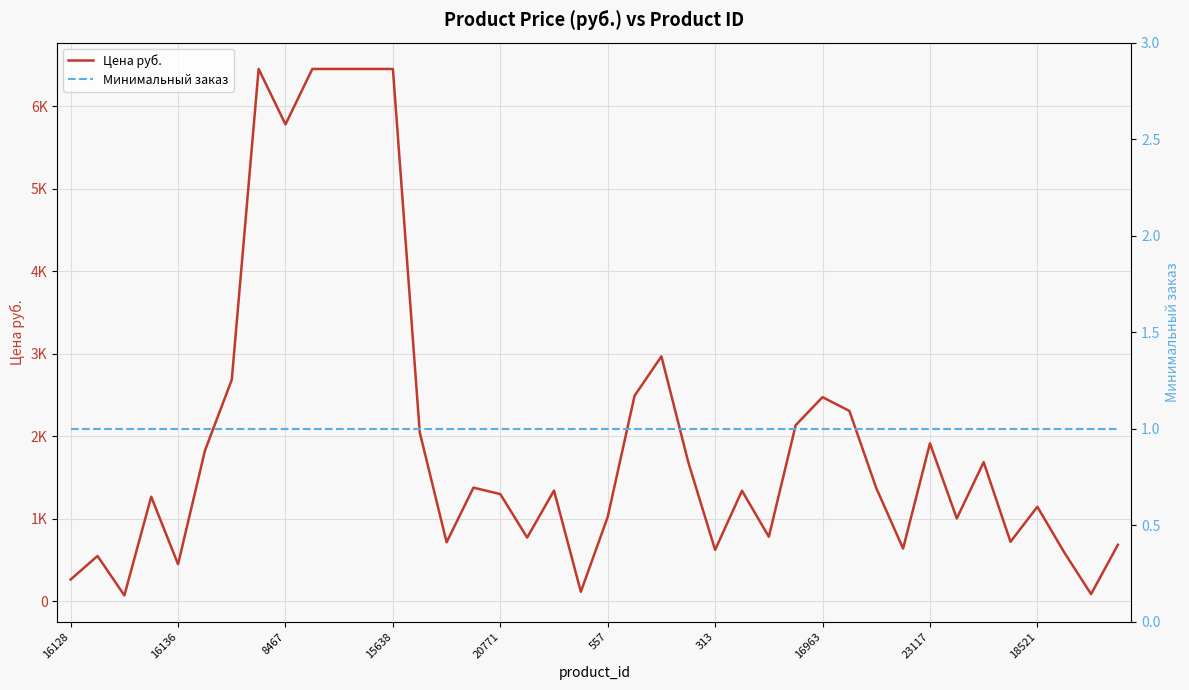

Which label corresponds to the smallest value in the chart?

16128